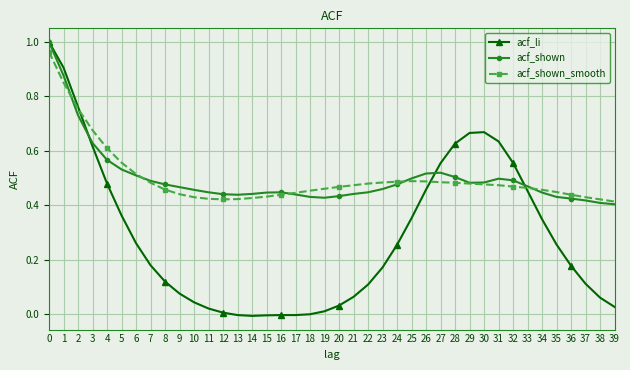

Which series changed the most between 19 and 27?

acf_li